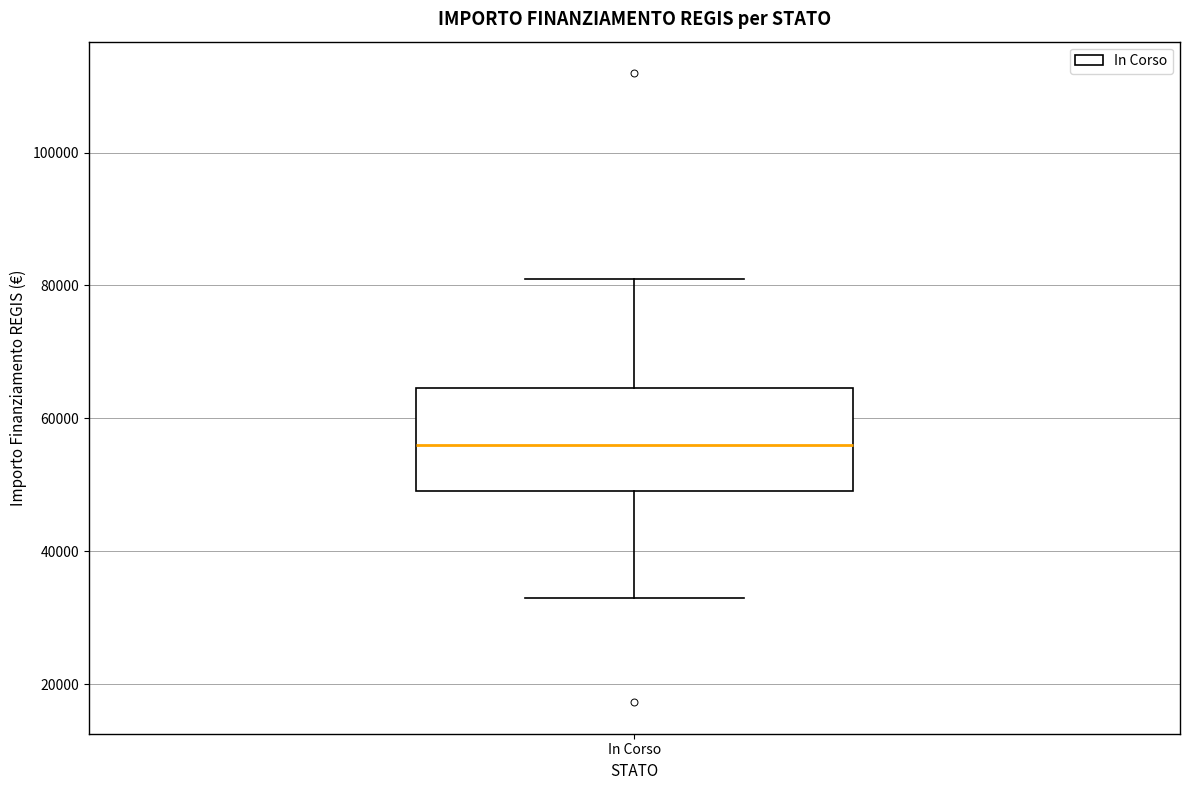

Where does the lower whisker of the box for In Corso end on the y-axis? The values are not printed on the chart, so give them approximately, as read against the axis.

32000